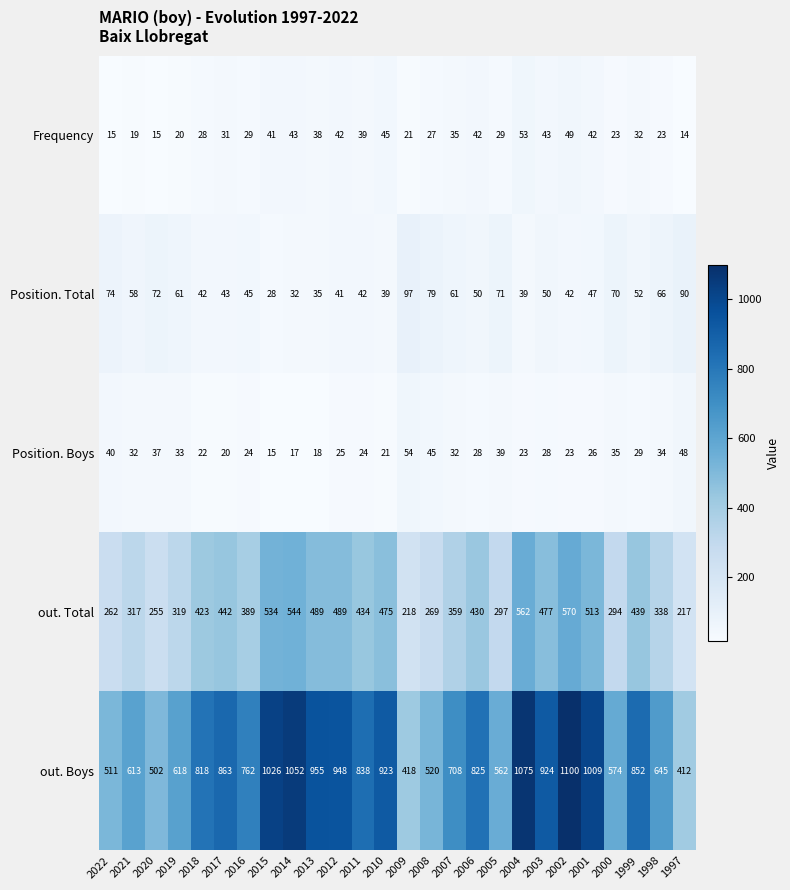

Which series has the largest total across all categories?

out. Boys